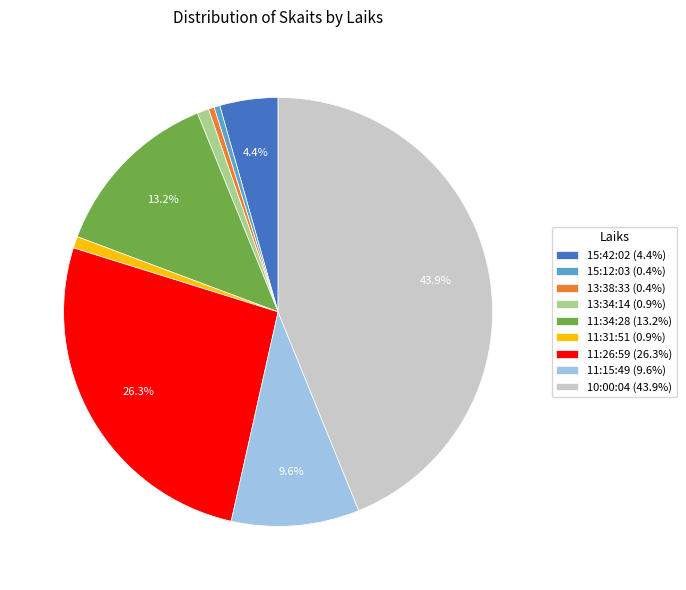

Count the number of slices in the pie.

9